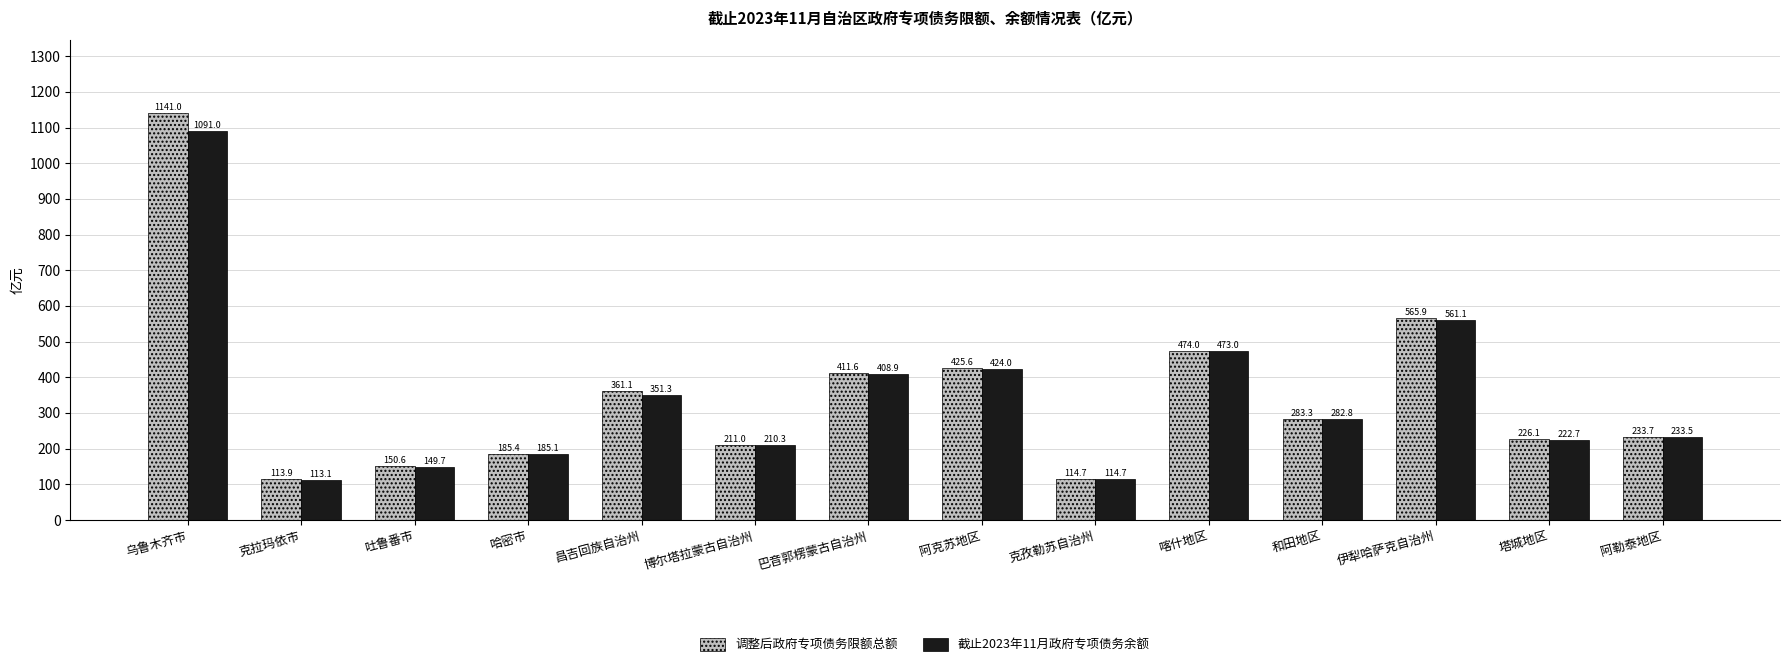

Reading left to right, what are all the values shown in this chart?

调整后政府专项债务限额总额: 1141.0	113.9	150.6	185.4	361.1	211.0	411.6	425.6	114.7	474.0	283.3	565.9	226.1	233.7
截止2023年11月政府专项债务余额: 1091.0	113.1	149.7	185.1	351.3	210.3	408.9	424.0	114.7	473.0	282.8	561.1	222.7	233.5